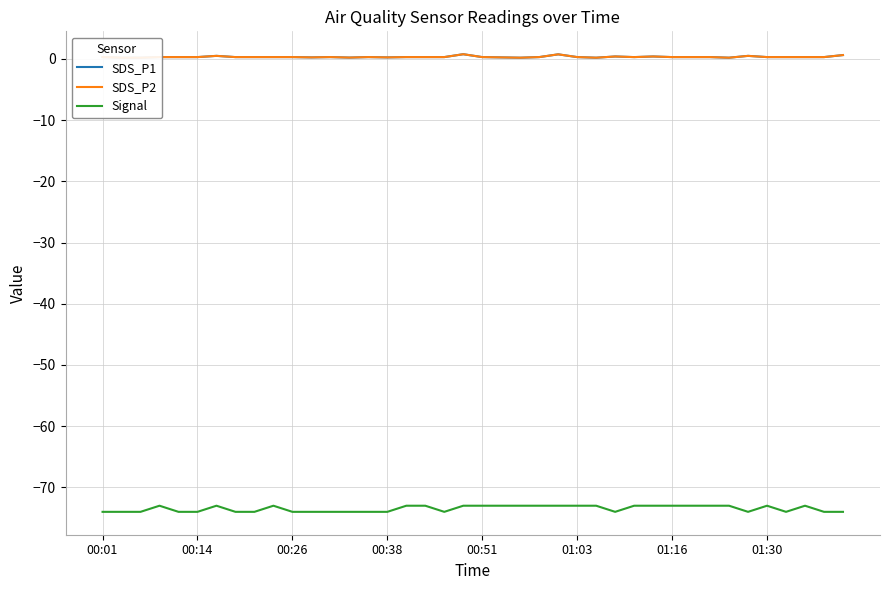

True or false: SDS_P2 and Signal cross at least once.

False